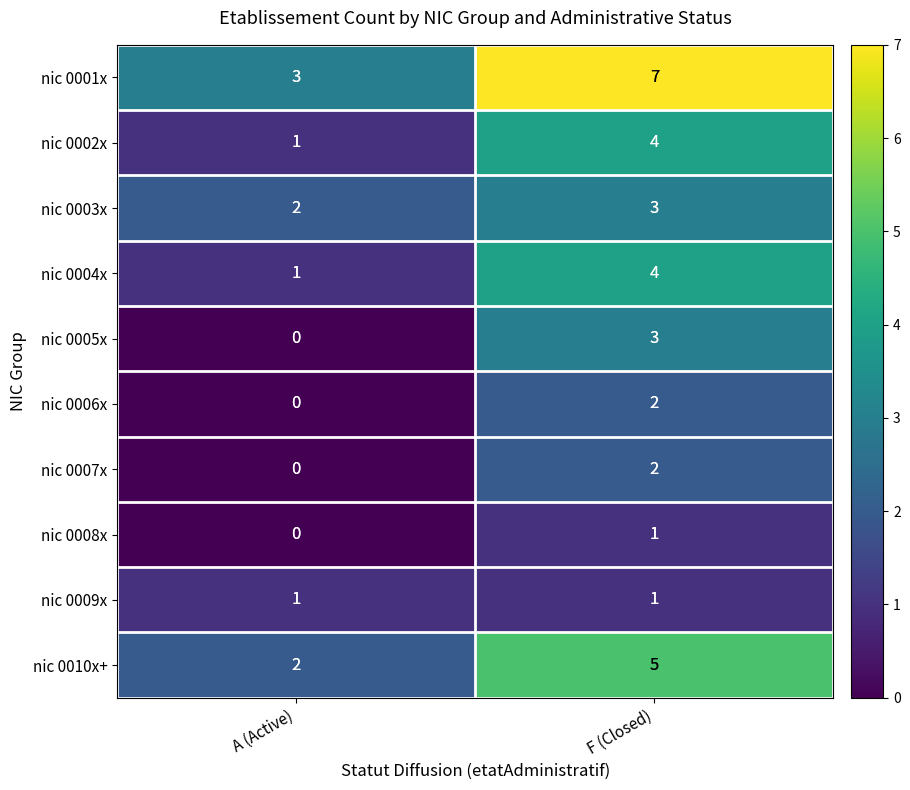

How many values in the nic 0010x+ series are below 5?

1